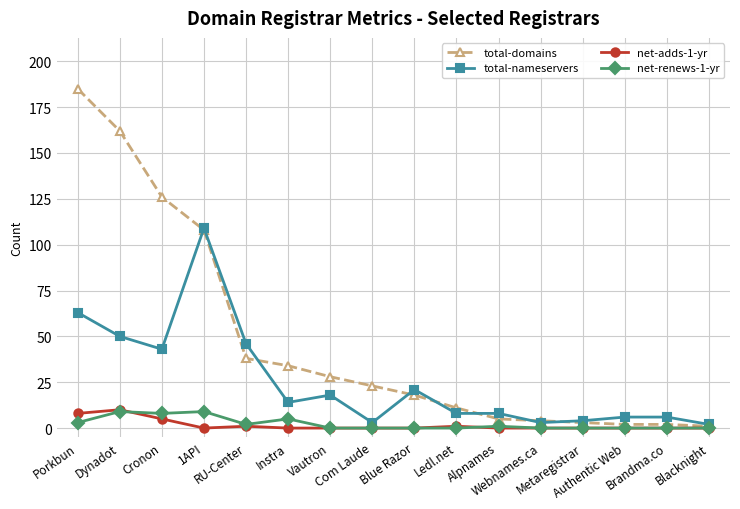

What is the sum of the net-adds-1-yr values at Instra and Dynadot?

10